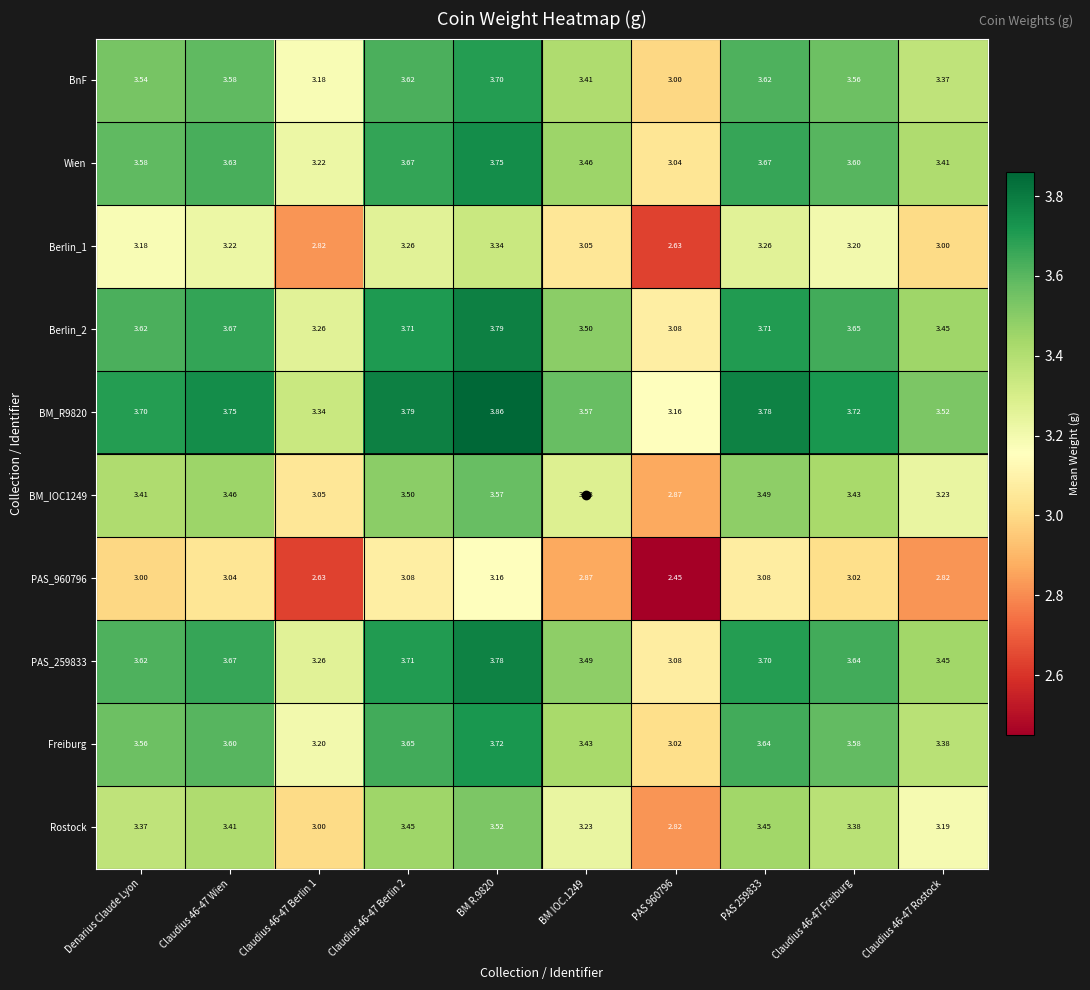

Is the value of BM_R9820 at BM IOC.1249 greater than the value of PAS_960796 at Denarius Claude Lyon?

Yes